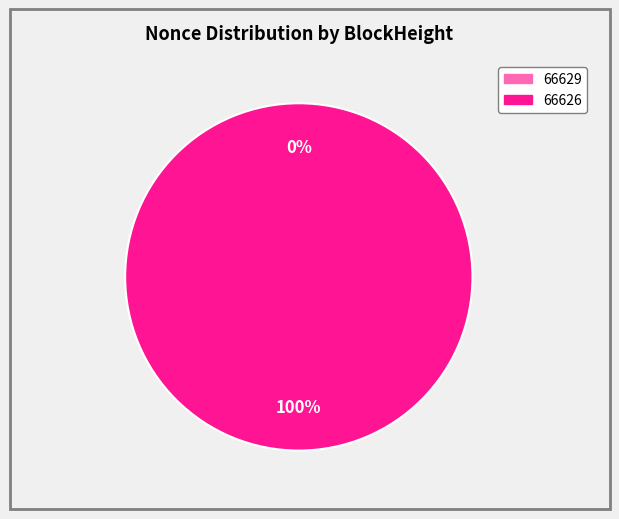

What is the total percentage of 66629 and 66626?

100.0%